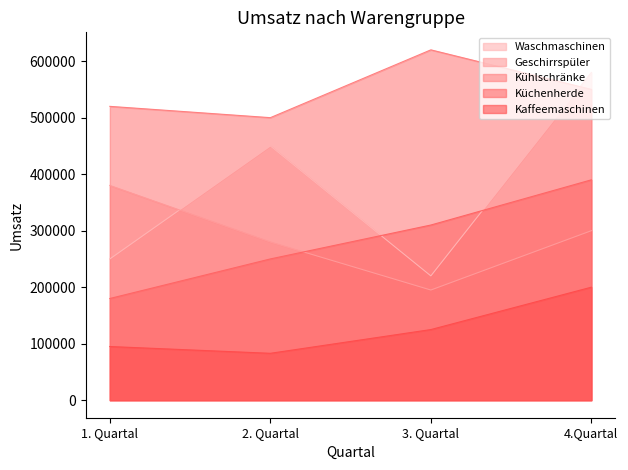

Which series has the largest total across all categories?

Kühlschränke